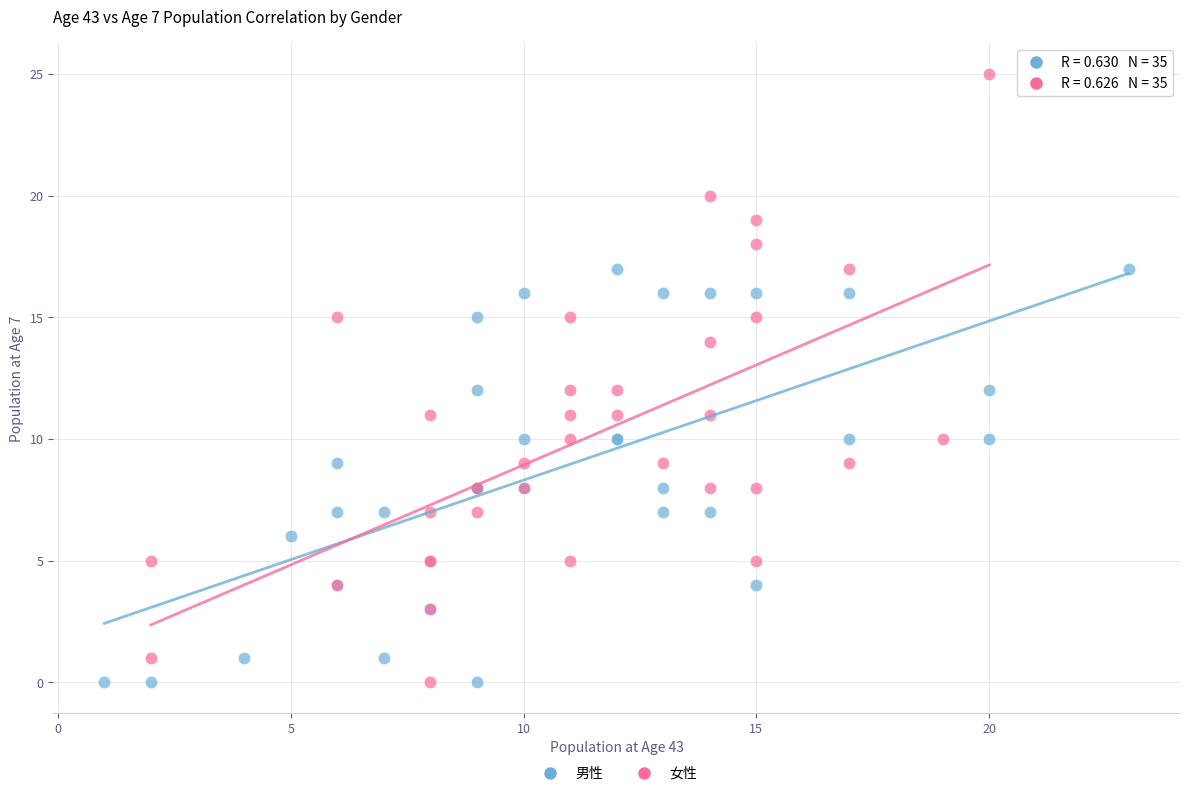

Which series has the largest Y range (max minus min)?

女性